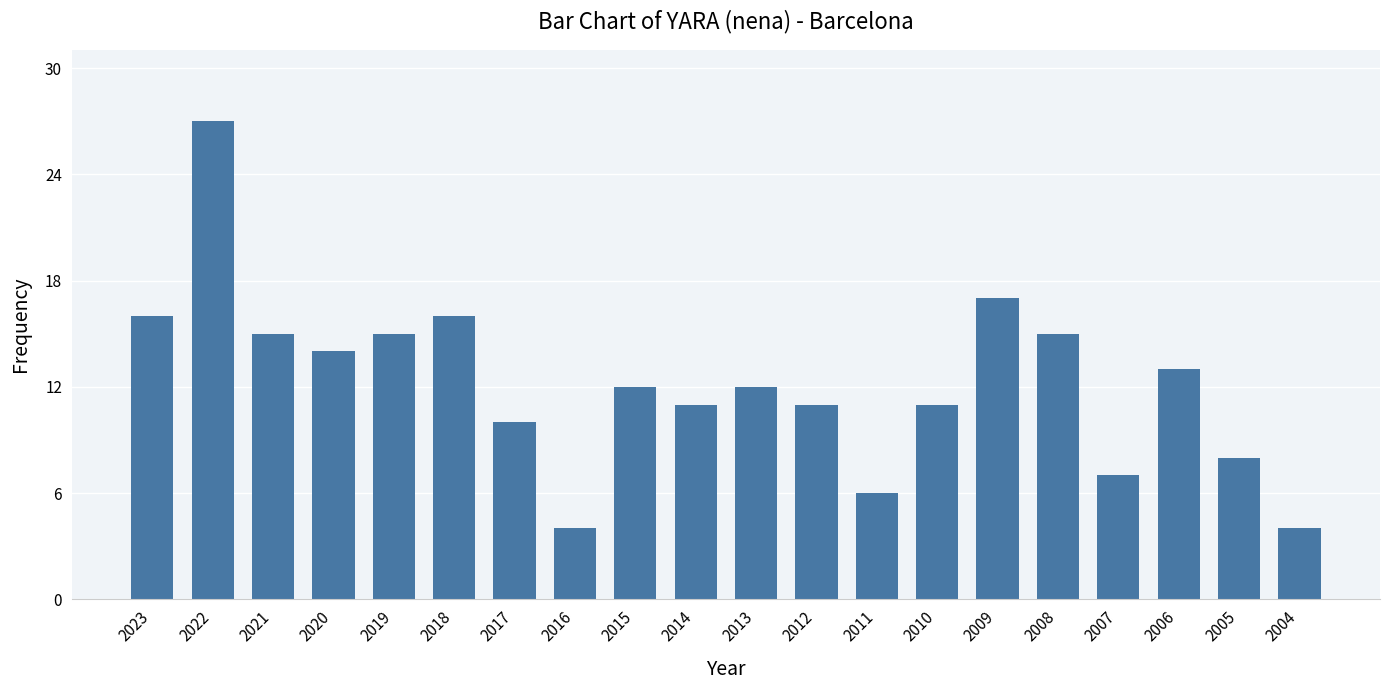

What is the difference between the second highest and minimum values?

13